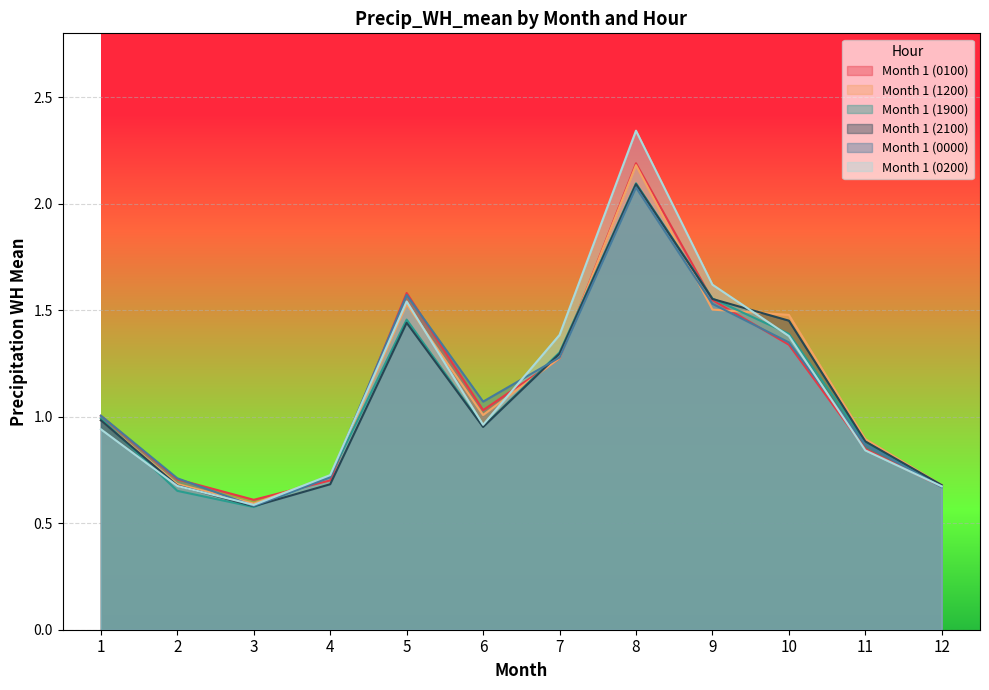

What is the difference between the maximum and minimum values in the Month 1 (2100) series?

1.5